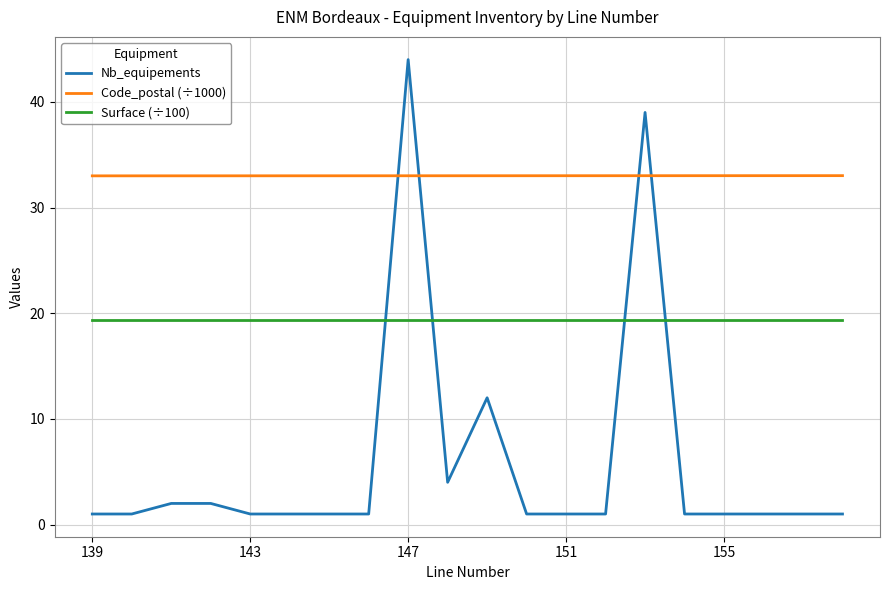

Rank the series by their maximum value, from highest to lowest.

Nb_equipements, Code_postal (÷1000), Surface (÷100)